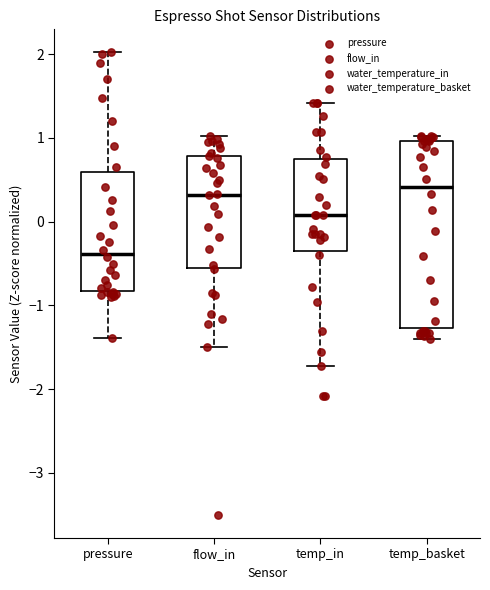

Comparing the boxes themselves (not the whiskers), which one is the tallest?

temp_basket